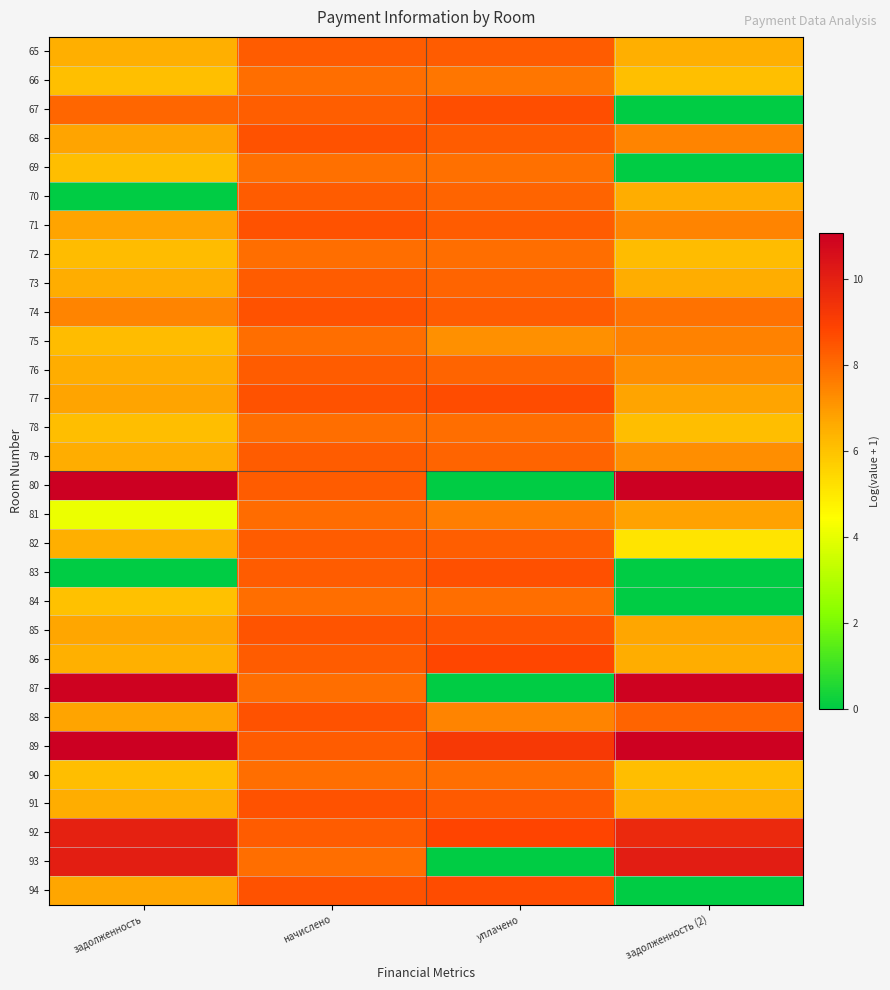

Reading left to right, extract all data points from this chart.

65: задолженность=6.5	начислено=8.3	уплачено=8.3	задолженность (2)=6.5
66: задолженность=6.1	начислено=7.9	уплачено=7.8	задолженность (2)=6.1
67: задолженность=8.1	начислено=8.3	уплачено=8.7	задолженность (2)=0.0
68: задолженность=6.8	начислено=8.5	уплачено=8.4	задолженность (2)=7.5
69: задолженность=6.1	начислено=7.9	уплачено=7.9	задолженность (2)=0.0
70: задолженность=0.0	начислено=8.3	уплачено=8.2	задолженность (2)=6.6
71: задолженность=6.8	начислено=8.5	уплачено=8.3	задолженность (2)=7.4
72: задолженность=6.1	начислено=7.9	уплачено=7.9	задолженность (2)=6.1
73: задолженность=6.5	начислено=8.3	уплачено=8.2	задолженность (2)=6.5
74: задолженность=7.5	начислено=8.5	уплачено=8.3	задолженность (2)=7.9
75: задолженность=6.2	начислено=7.9	уплачено=7.2	задолженность (2)=7.5
76: задолженность=6.6	начислено=8.3	уплачено=8.1	задолженность (2)=7.2
77: задолженность=6.8	начислено=8.5	уплачено=8.7	задолженность (2)=6.8
78: задолженность=6.1	начислено=7.9	уплачено=7.9	задолженность (2)=6.1
79: задолженность=6.6	начислено=8.3	уплачено=8.1	задолженность (2)=7.2
80: задолженность=11.1	начислено=8.3	уплачено=0.0	задолженность (2)=11.1
81: задолженность=4.1	начислено=8.0	уплачено=7.6	задолженность (2)=6.8
82: задолженность=6.5	начислено=8.3	уплачено=8.3	задолженность (2)=5.1
83: задолженность=0.0	начислено=8.3	уплачено=8.6	задолженность (2)=0.0
84: задолженность=6.0	начислено=7.9	уплачено=7.9	задолженность (2)=0.0
85: задолженность=6.7	начислено=8.5	уплачено=8.5	задолженность (2)=6.7
86: задолженность=6.5	начислено=8.3	уплачено=8.8	задолженность (2)=6.5
87: задолженность=11.0	начислено=7.9	уплачено=0.0	задолженность (2)=11.0
88: задолженность=6.8	начислено=8.5	уплачено=7.5	задолженность (2)=8.1
89: задолженность=11.0	начислено=8.3	уплачено=9.2	задолженность (2)=11.0
90: задолженность=6.1	начислено=7.9	уплачено=7.9	задолженность (2)=6.1
91: задолженность=6.6	начислено=8.5	уплачено=8.4	задолженность (2)=6.5
92: задолженность=10.0	начислено=8.3	уплачено=8.9	задолженность (2)=9.7
93: задолженность=10.1	начислено=7.9	уплачено=0.0	задолженность (2)=10.1
94: задолженность=6.7	начислено=8.5	уплачено=8.7	задолженность (2)=0.0